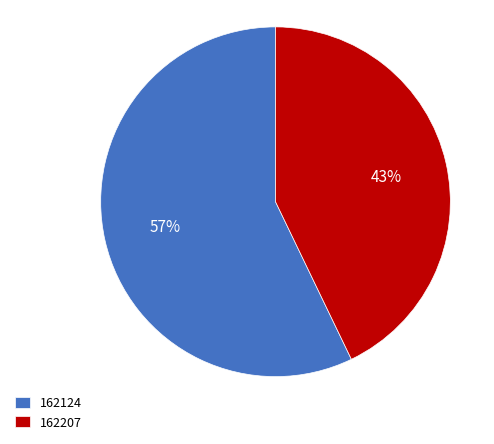

Between 162124 and 162207, which is larger?

162124